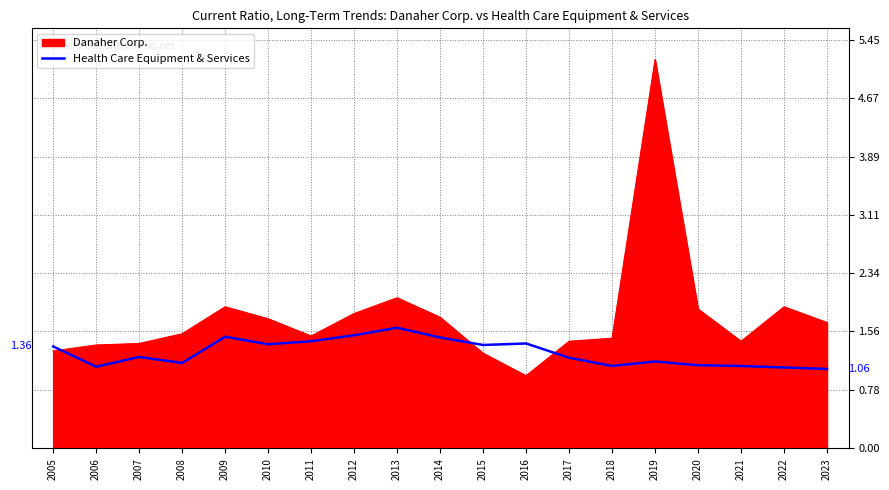

What is the total value across all series at 2007?

2.6